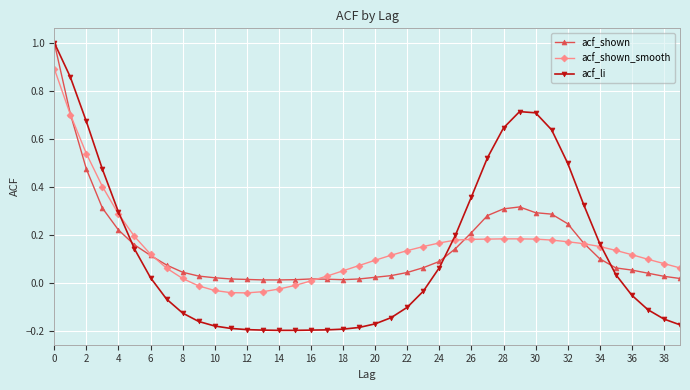

How many intersections are there between acf_shown and acf_shown_smooth?

5